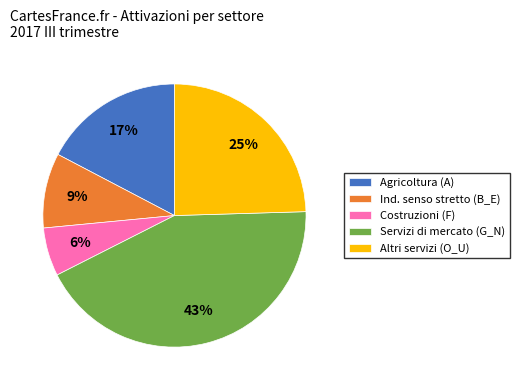

Rank the categories by value from highest to lowest.

Servizi di mercato (G_N), Altri servizi (O_U), Agricoltura (A), Ind. senso stretto (B_E), Costruzioni (F)